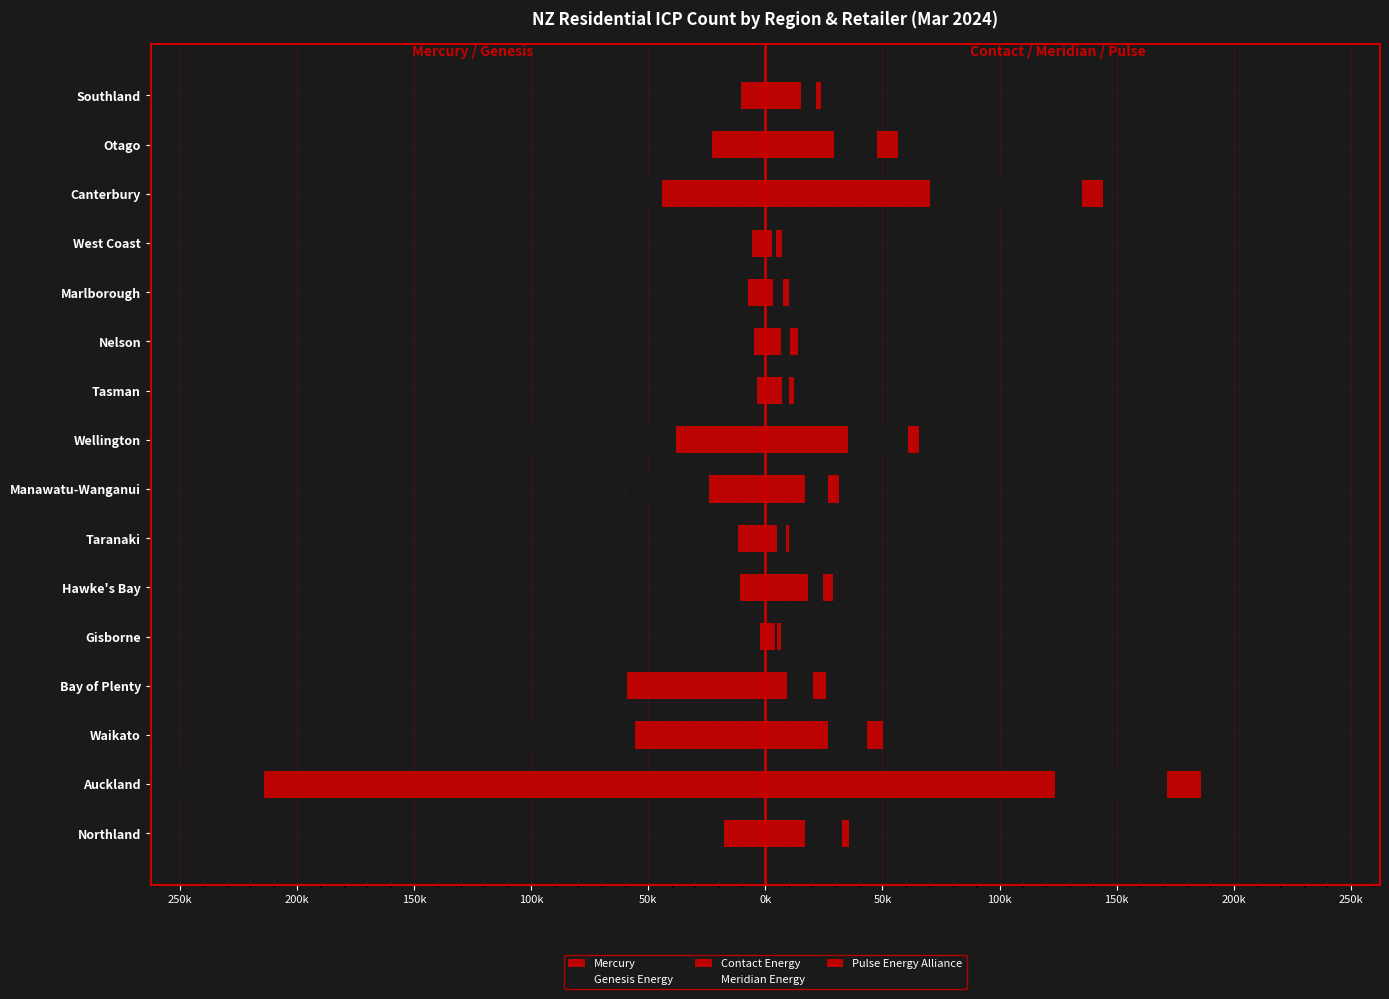

How many groups of bars are there?

16